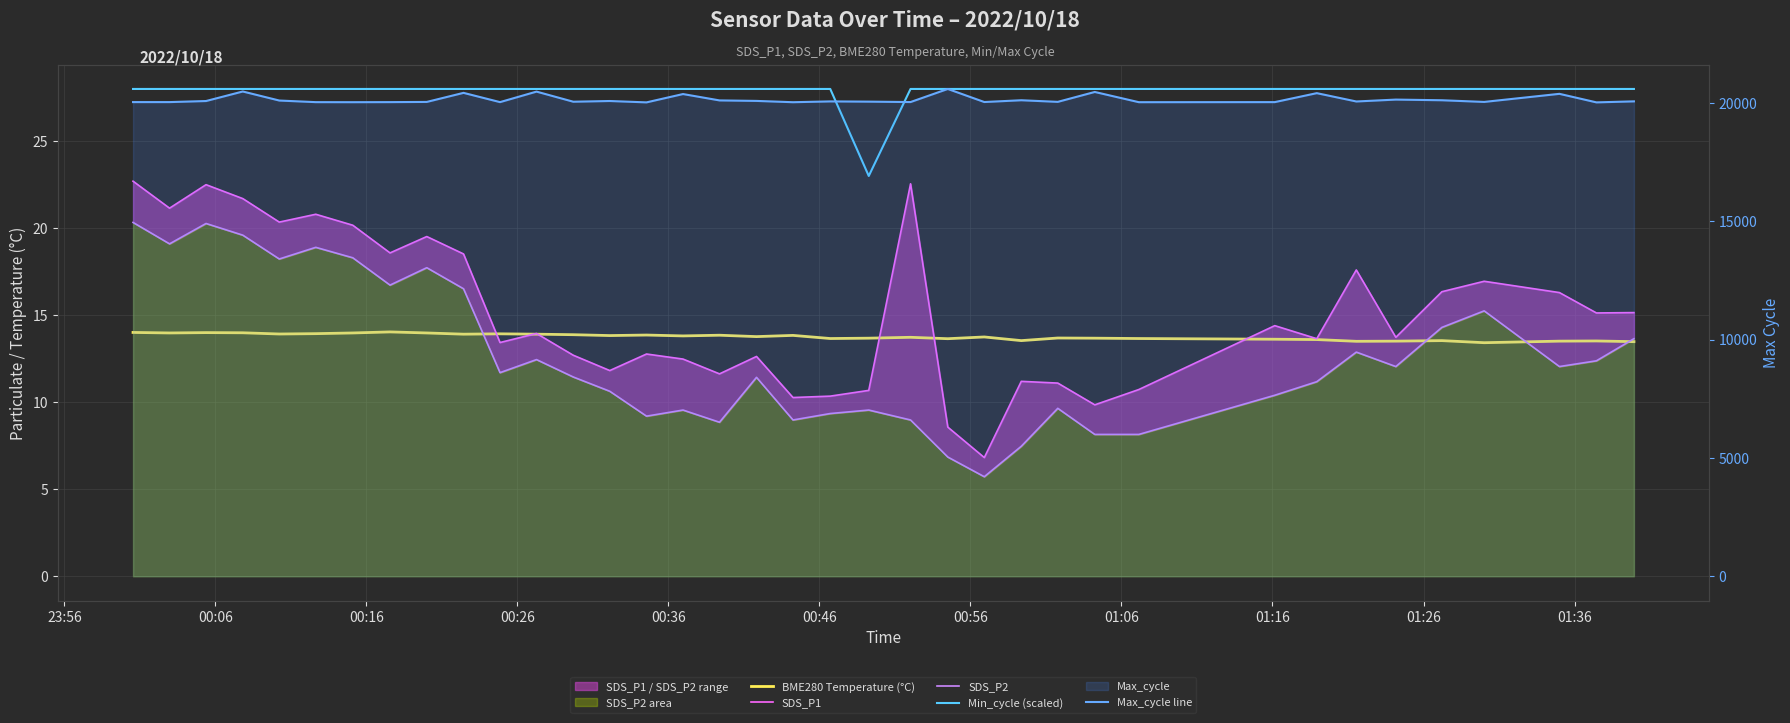

True or false: SDS_P1 and Max_cycle line intersect in this chart.

False